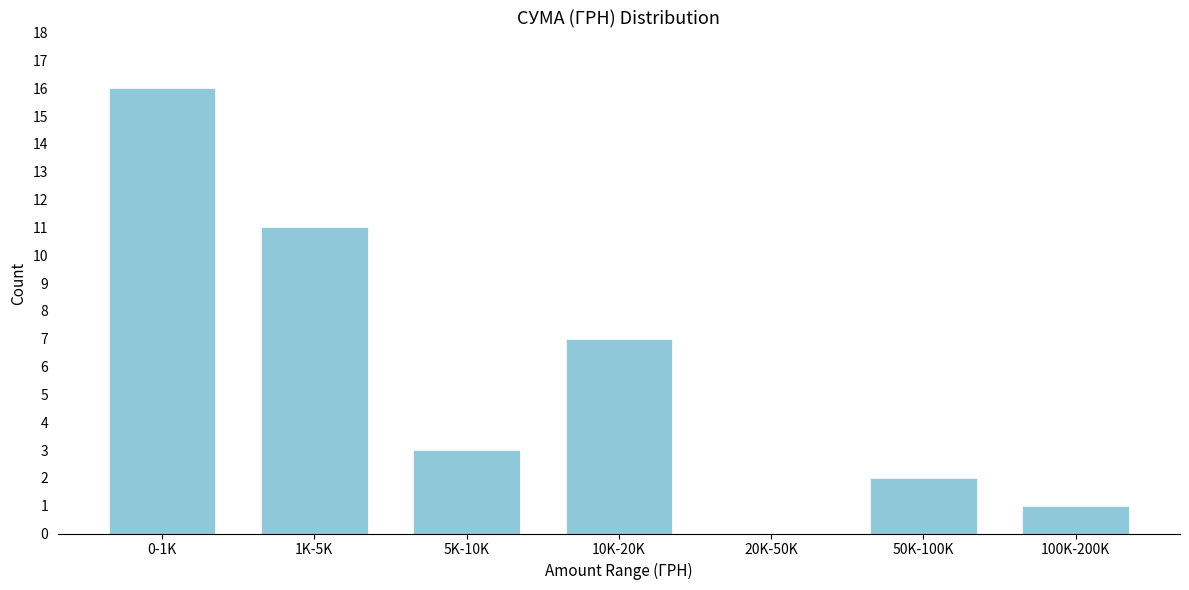

Reading right to left, extract all data points from this chart.

100K-200K=1	50K-100K=2	20K-50K=0	10K-20K=7	5K-10K=3	1K-5K=11	0-1K=16